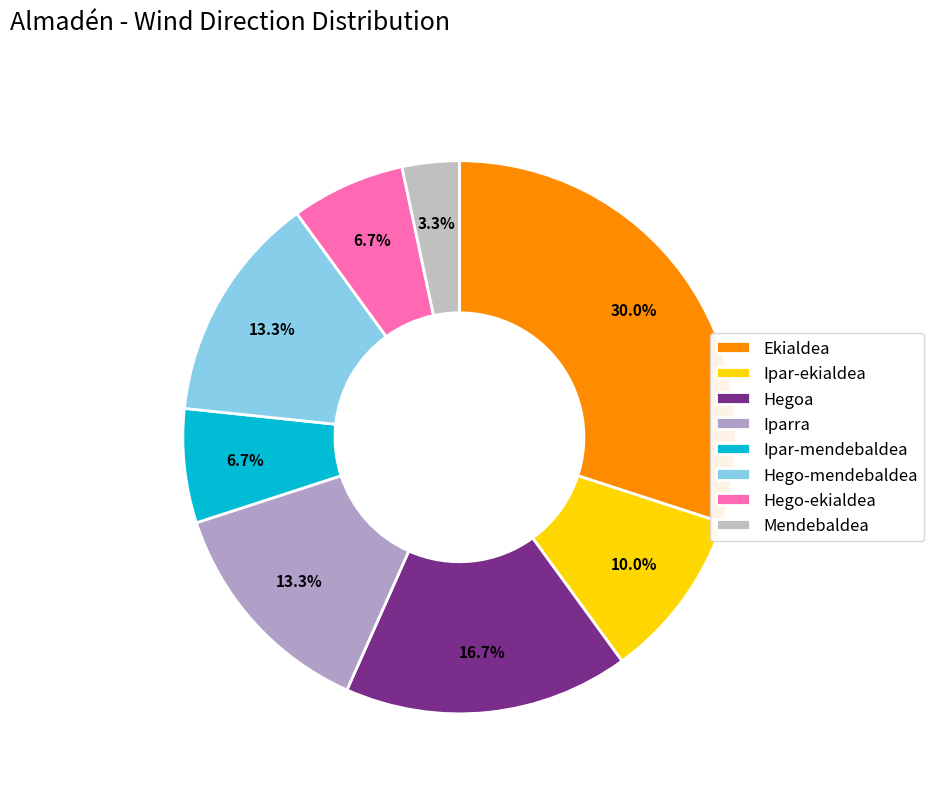

Which slice is the largest?

Ekialdea